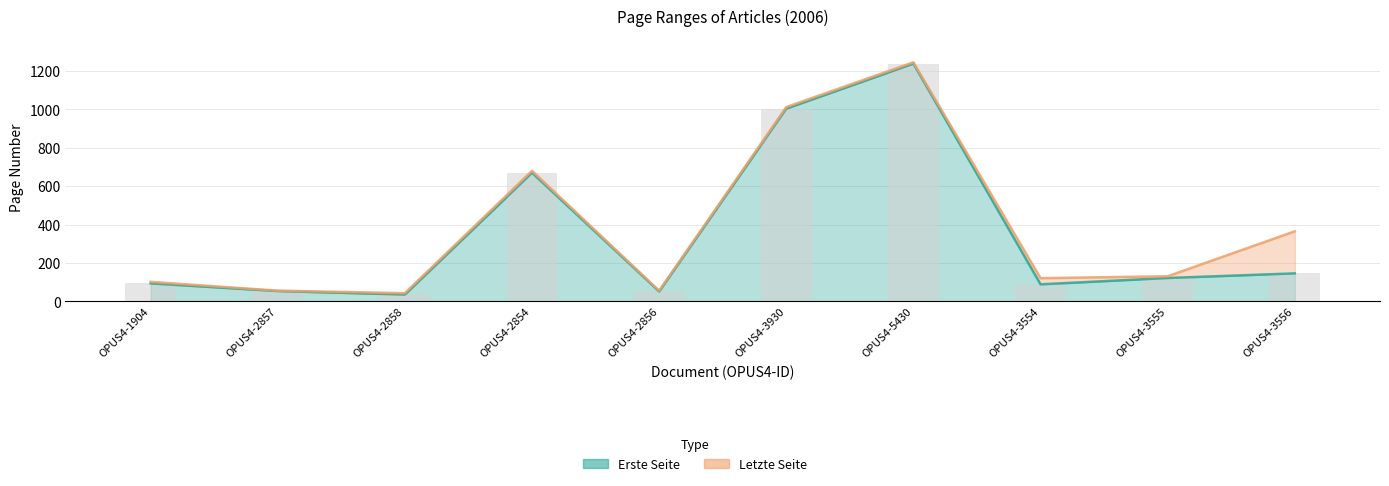

At which label is Letzte Seite closest to 644?

OPUS4-2854